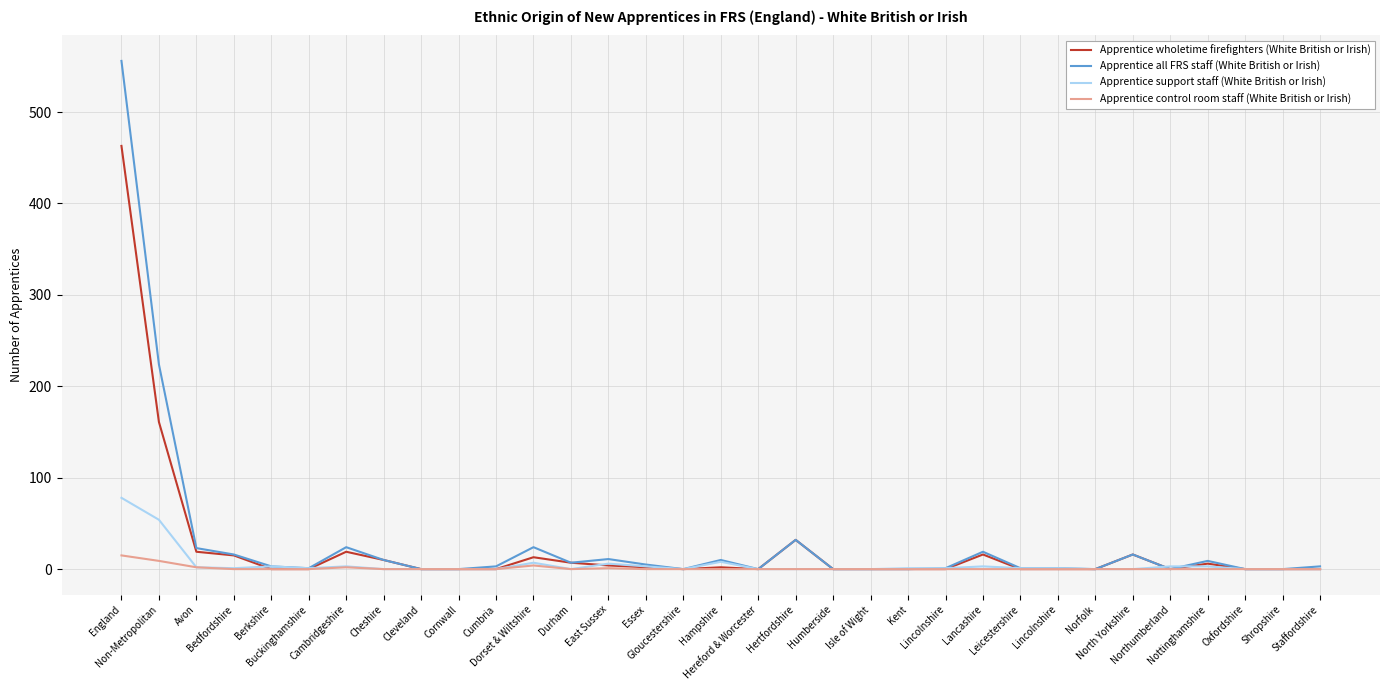

What are all the series names shown in the legend?

Apprentice wholetime firefighters (White British or Irish), Apprentice all FRS staff (White British or Irish), Apprentice support staff (White British or Irish), Apprentice control room staff (White British or Irish)